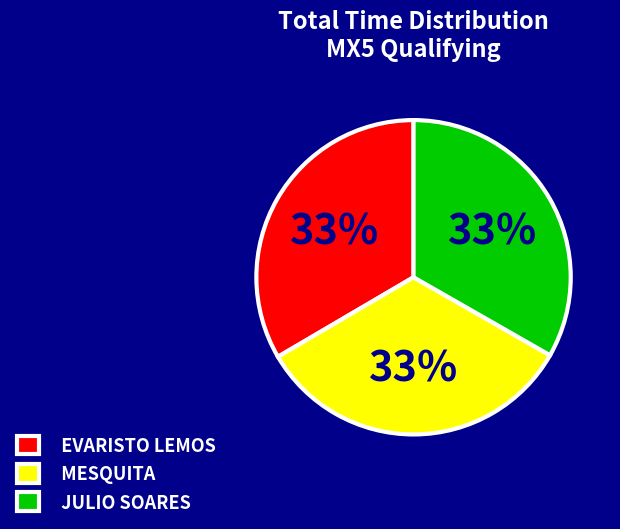

To the nearest percent, what is the average slice percentage?

33%